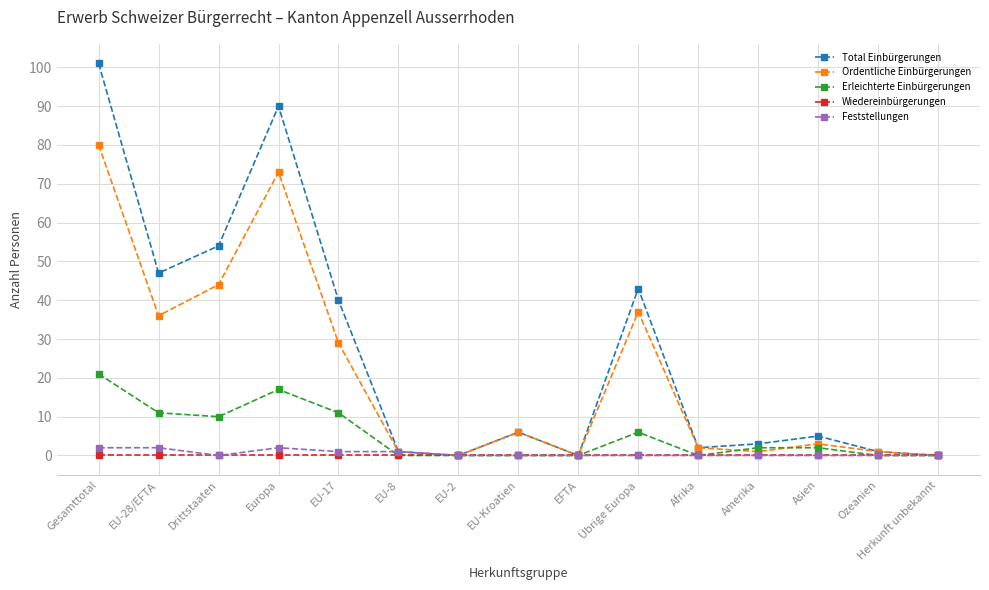

What is the total value across all series at Gesamttotal?

204